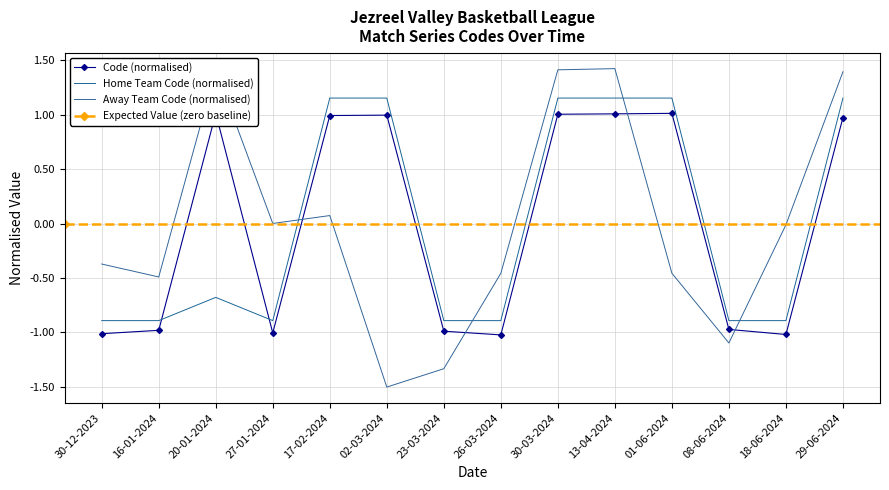

What is the lowest value of the Away Team Code series?

-1.5